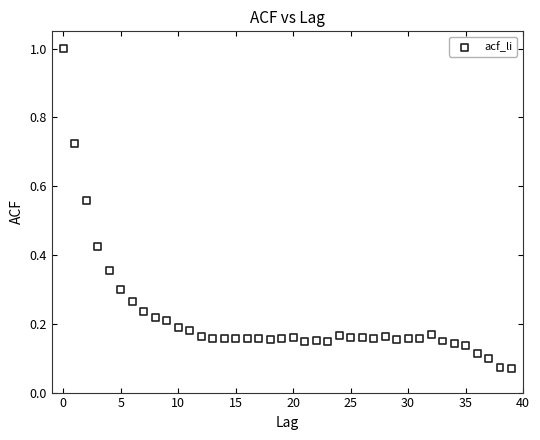

What is the range of Y values (max minus min)?

0.9